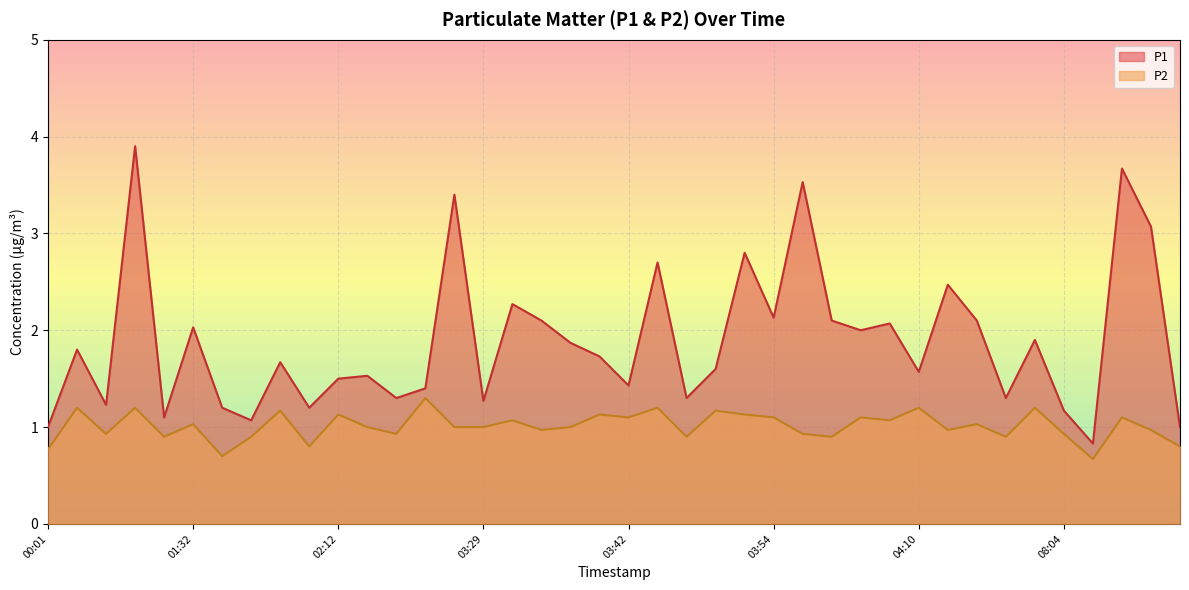

At which label does P1 reach its peak?

01:11